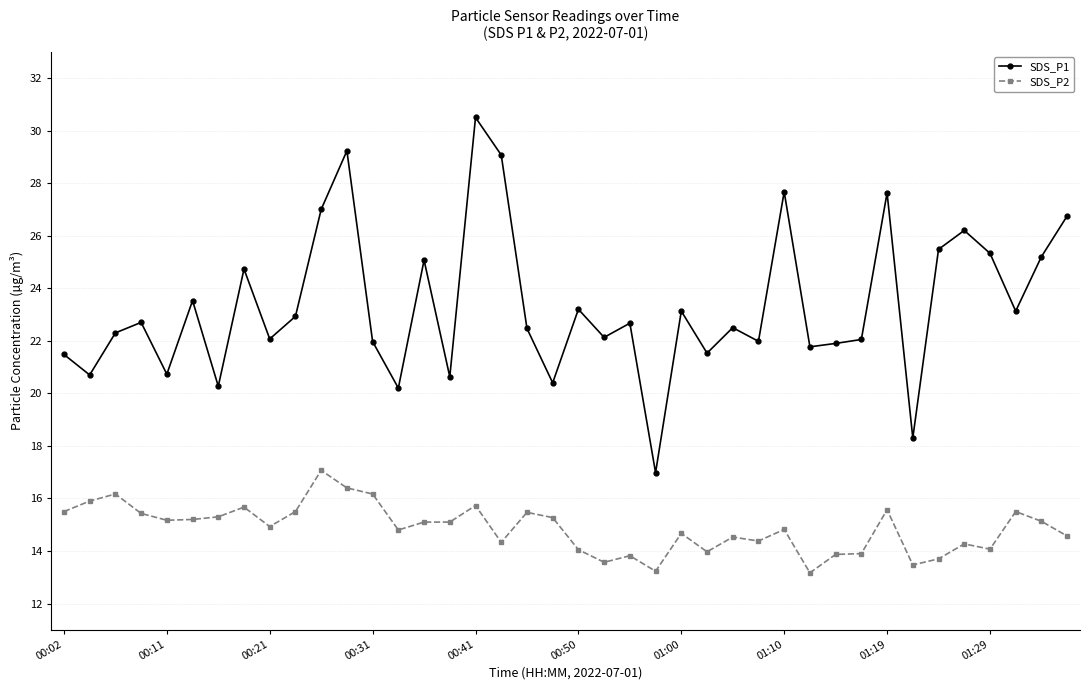

What is the value of the SDS_P1 point at the 13th from the left?

22.0